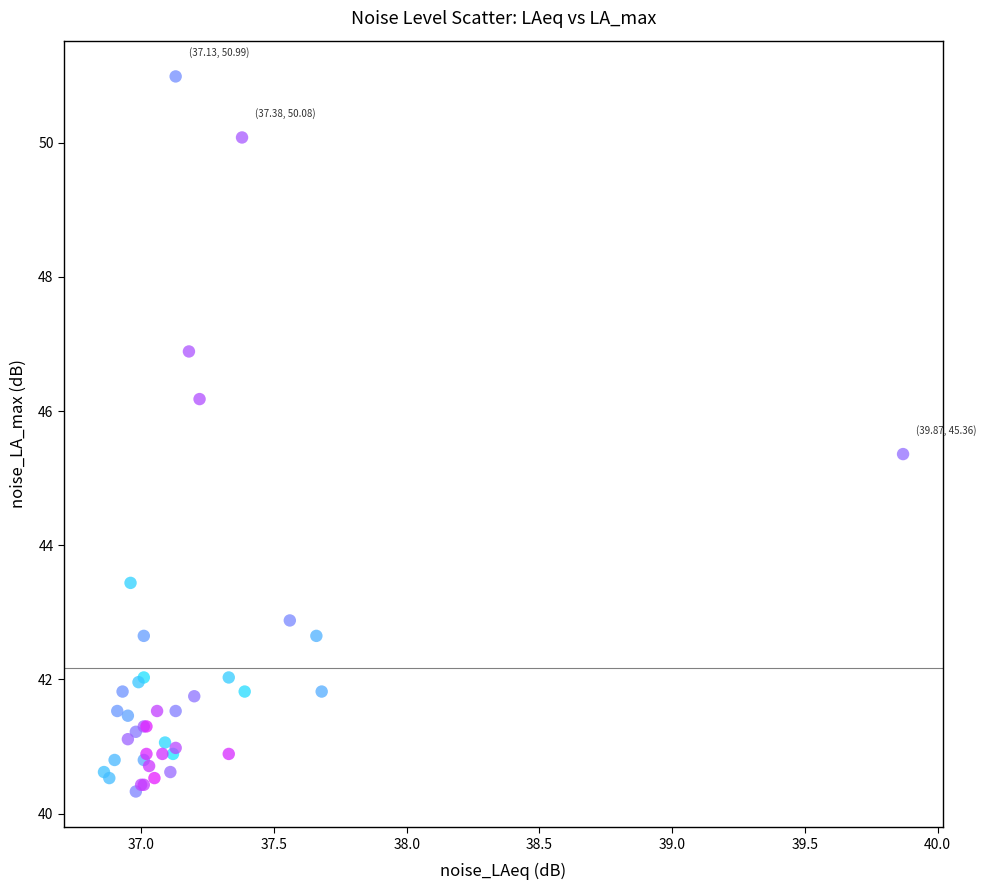

What Y value in the scatter plot is closest to 45?

45.4